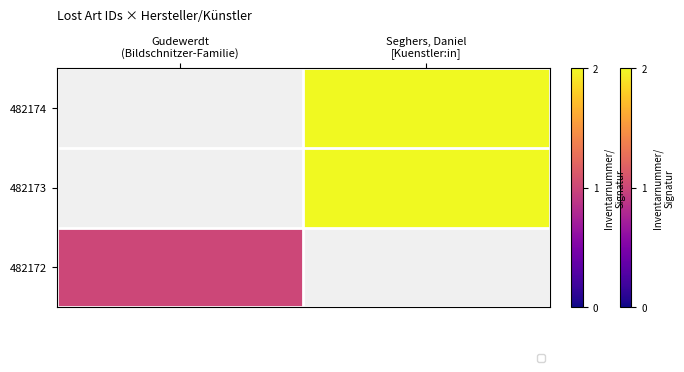

How many data points does each series have?

2